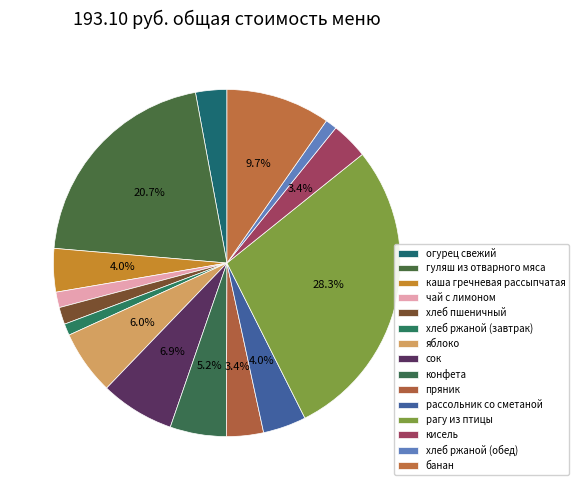

Is there any slice that represents more than half of the pie?

No